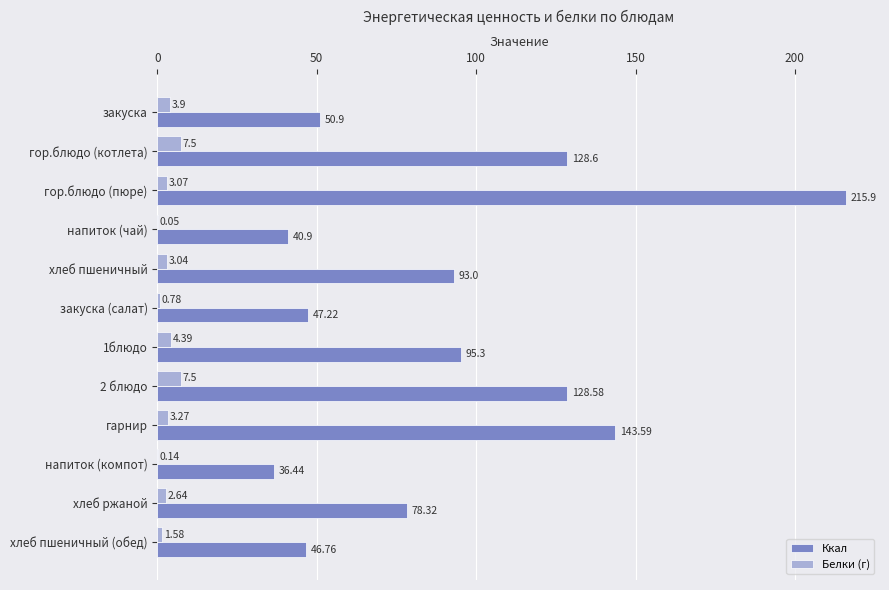

Which series changed the most between закуска (салат) and гарнир?

Ккал